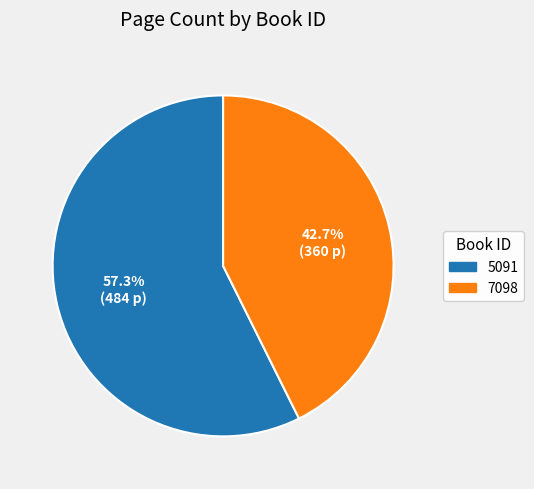

Is it true that 5091 is 57% of the pie?

True